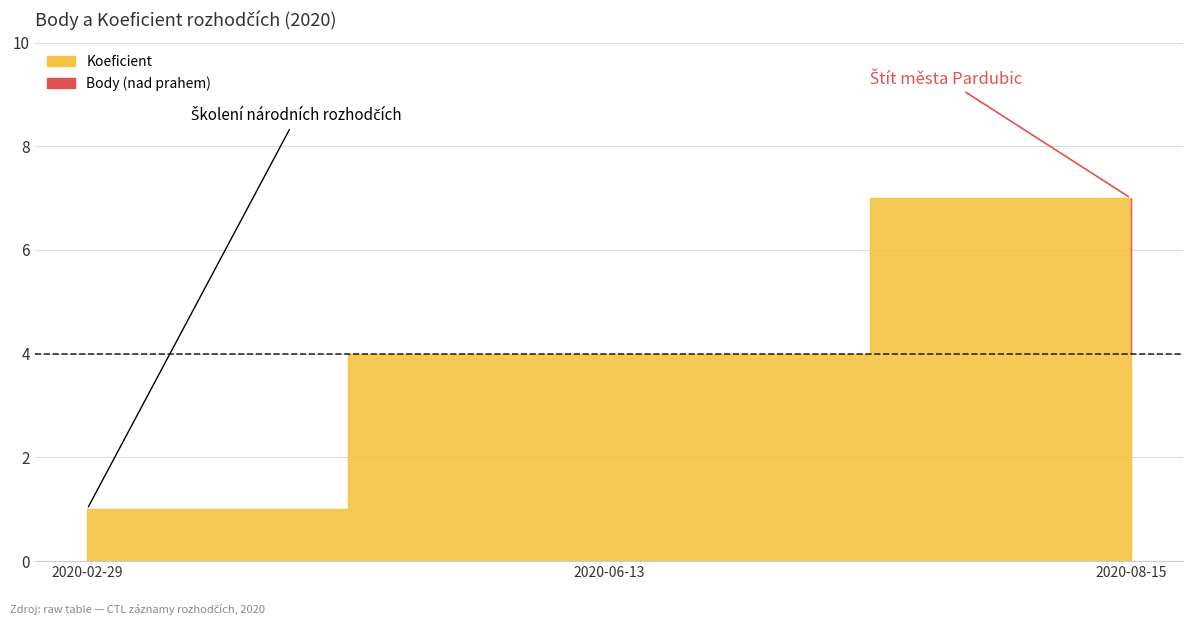

At how many categories does at least one series exceed 6?

1